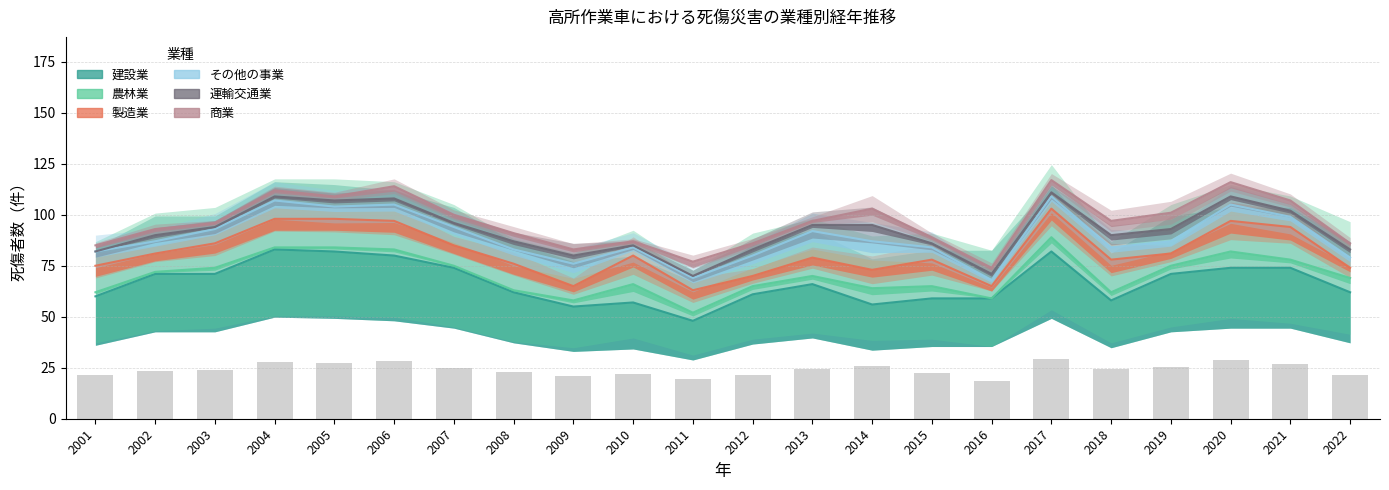

What is the difference between the maximum and minimum values in the 建設業 series?

35